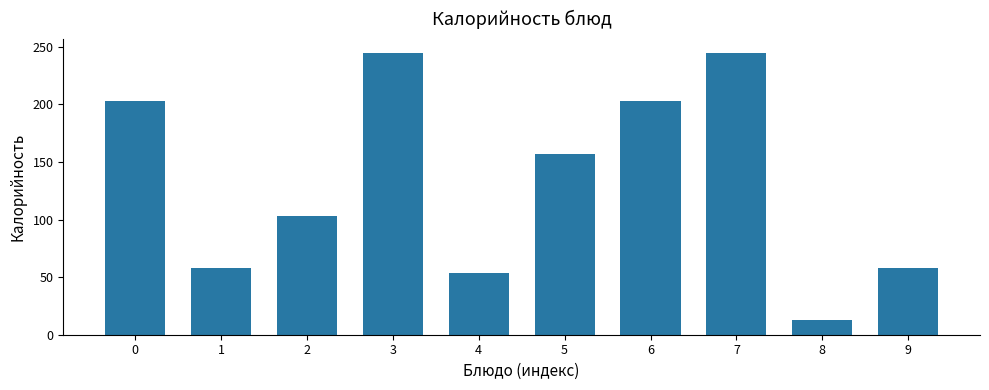

Which has a higher value, 9 or 7?

7